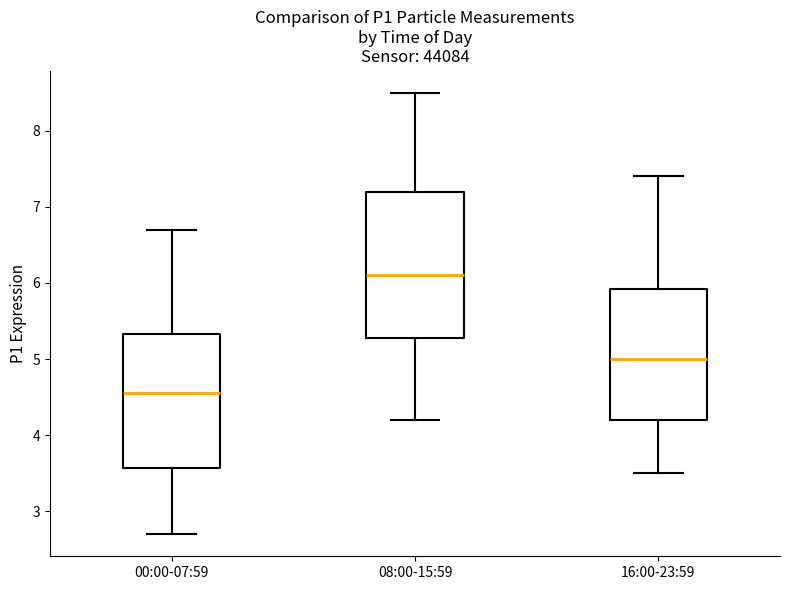

Comparing the boxes themselves (not the whiskers), which one is the tallest?

08:00-15:59